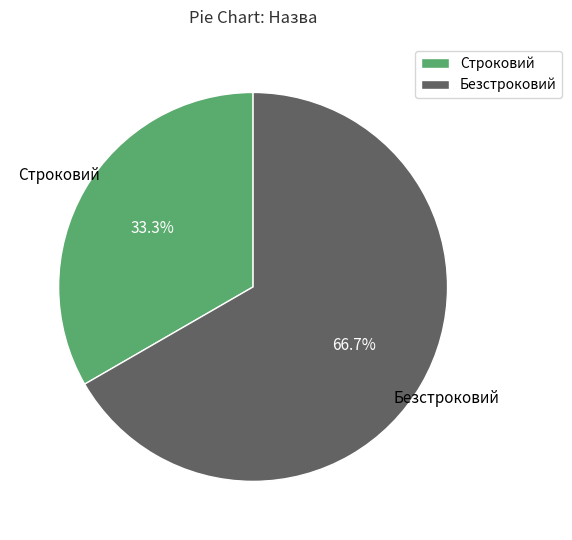

What percentage do Безстроковий and Строковий together represent?

100.0%